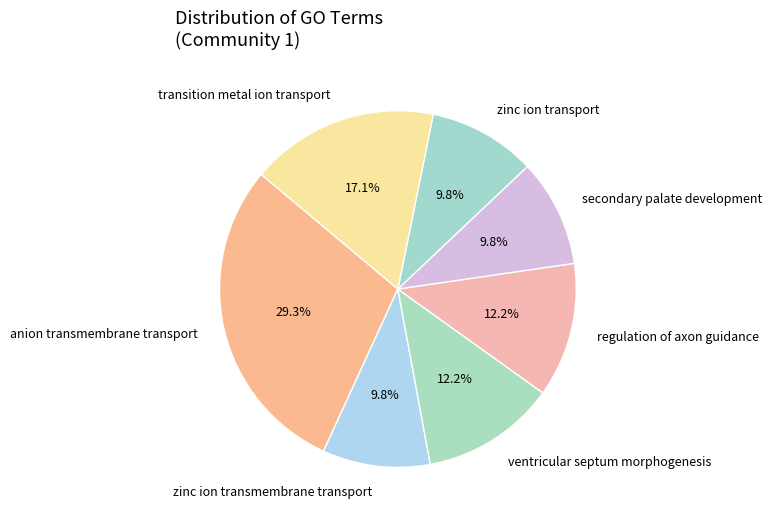

Does anion transmembrane transport represent more than half of the total?

No